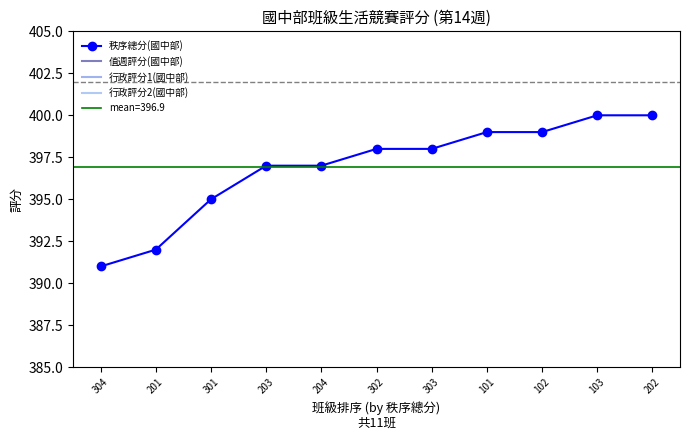

Which category has the lowest value in the 秩序總分(國中部) series?

304